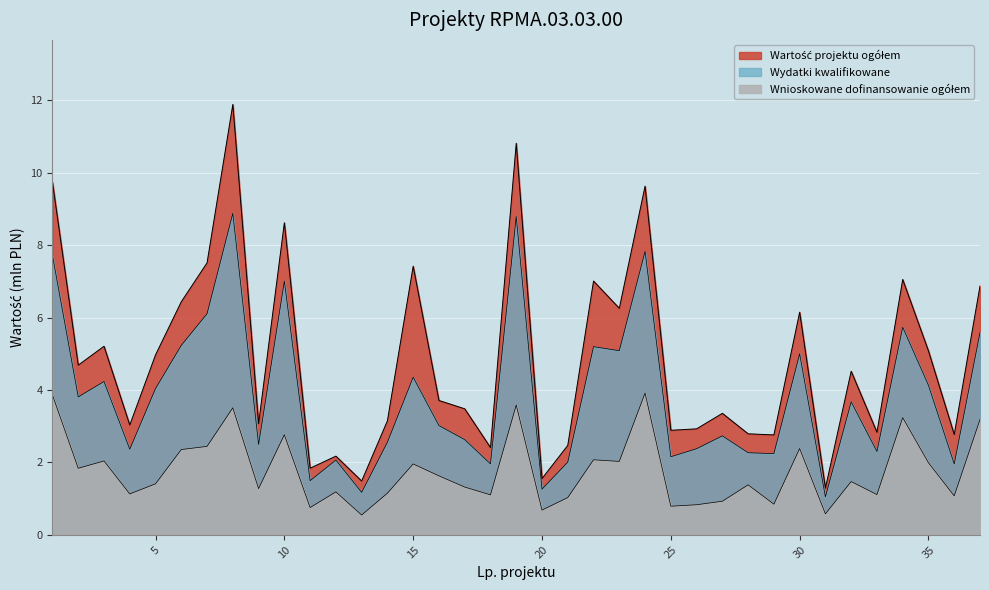

Is it true that Wydatki kwalifikowane equals 10.8 at 24?

False